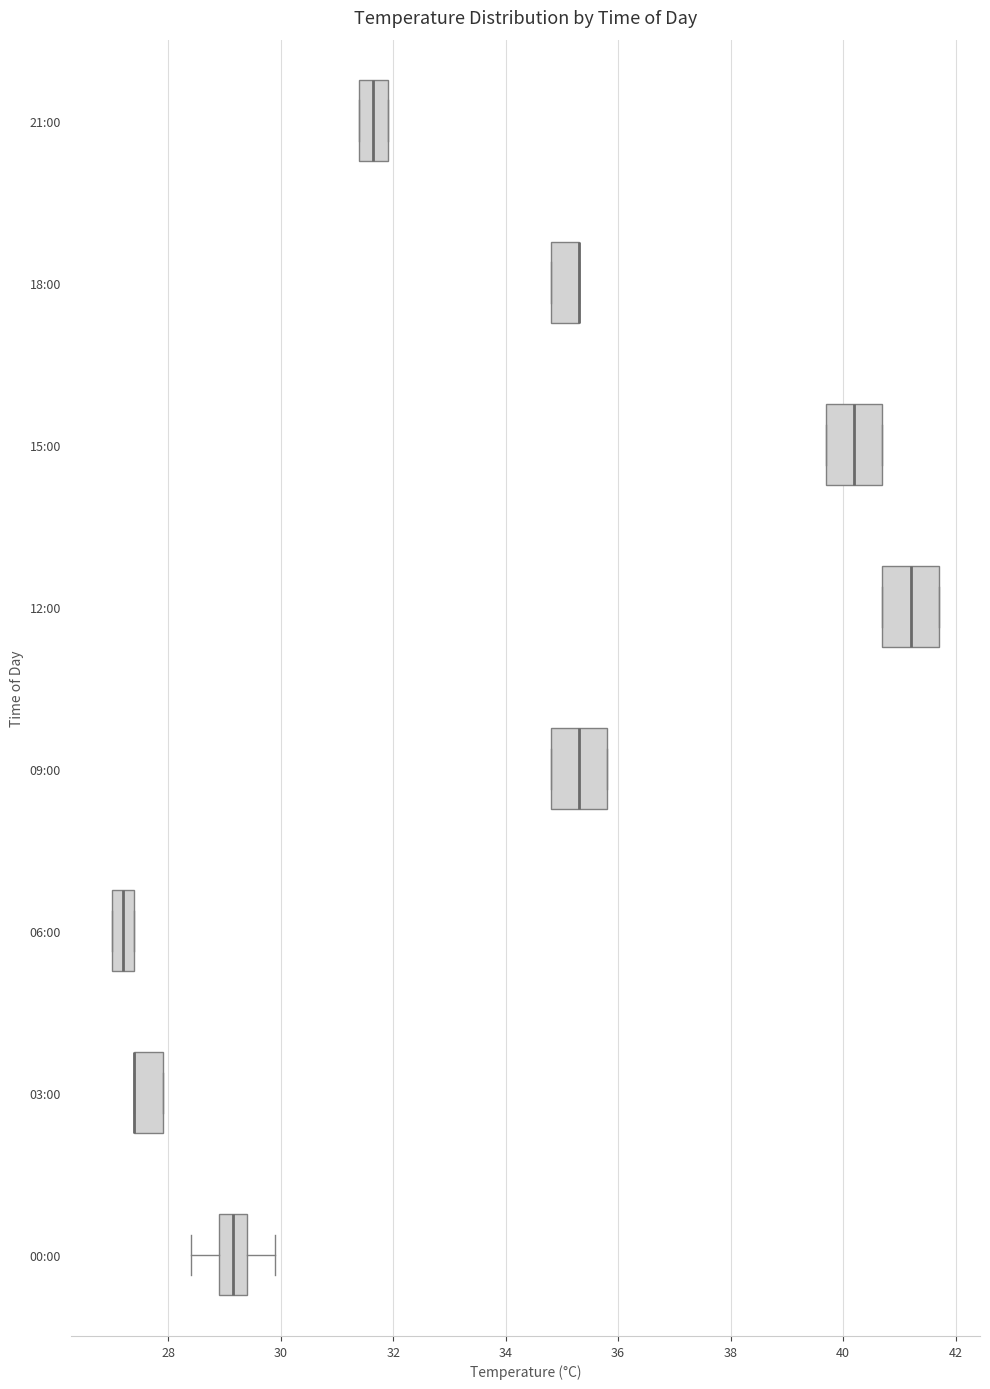

Where is the left edge of the box for 18:00 on the x-axis? The values are not printed on the chart, so give them approximately, as read against the axis.

34.8